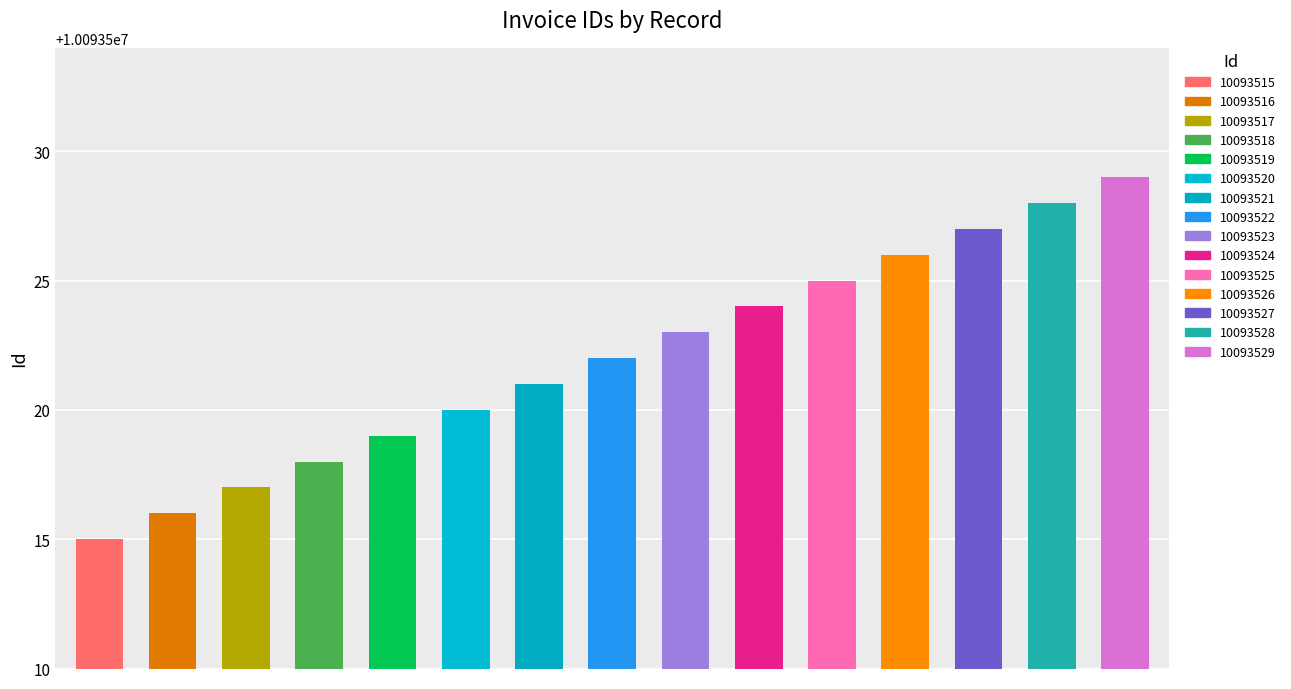

What is the value of the 9th bar from the left?

10093523